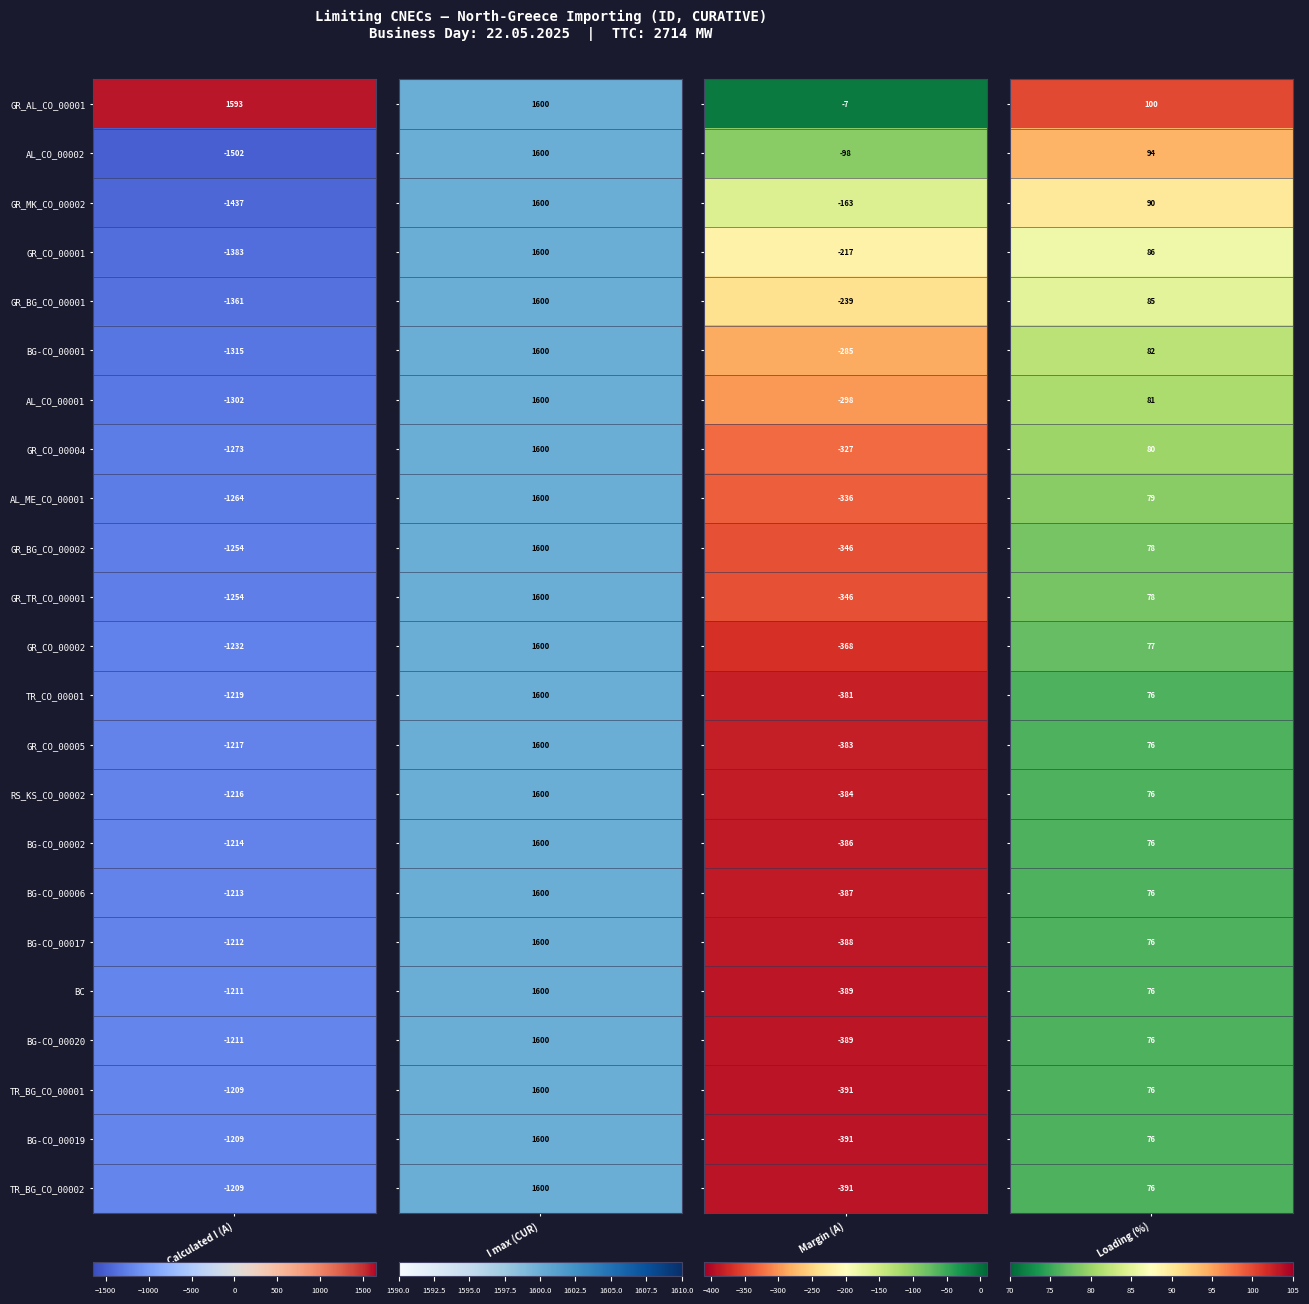

The BG-CO_00019 series shows 76 at GR_CO_00001. True or false?

True